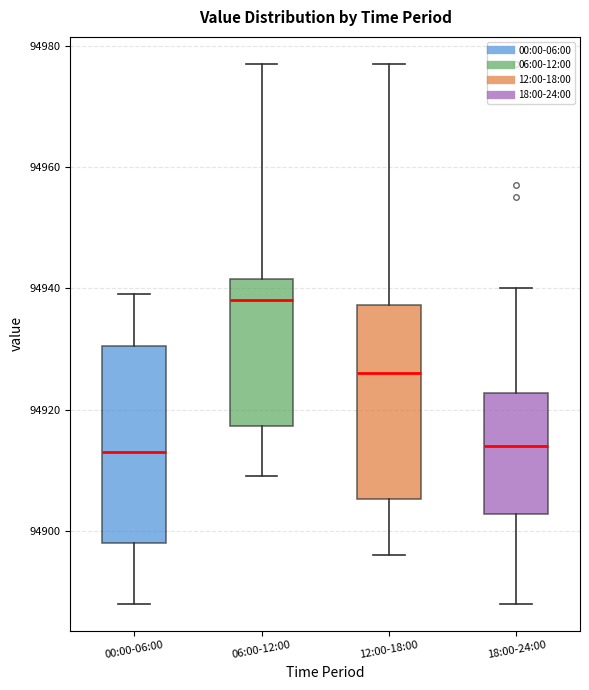

Which box has the highest median line?

06:00-12:00